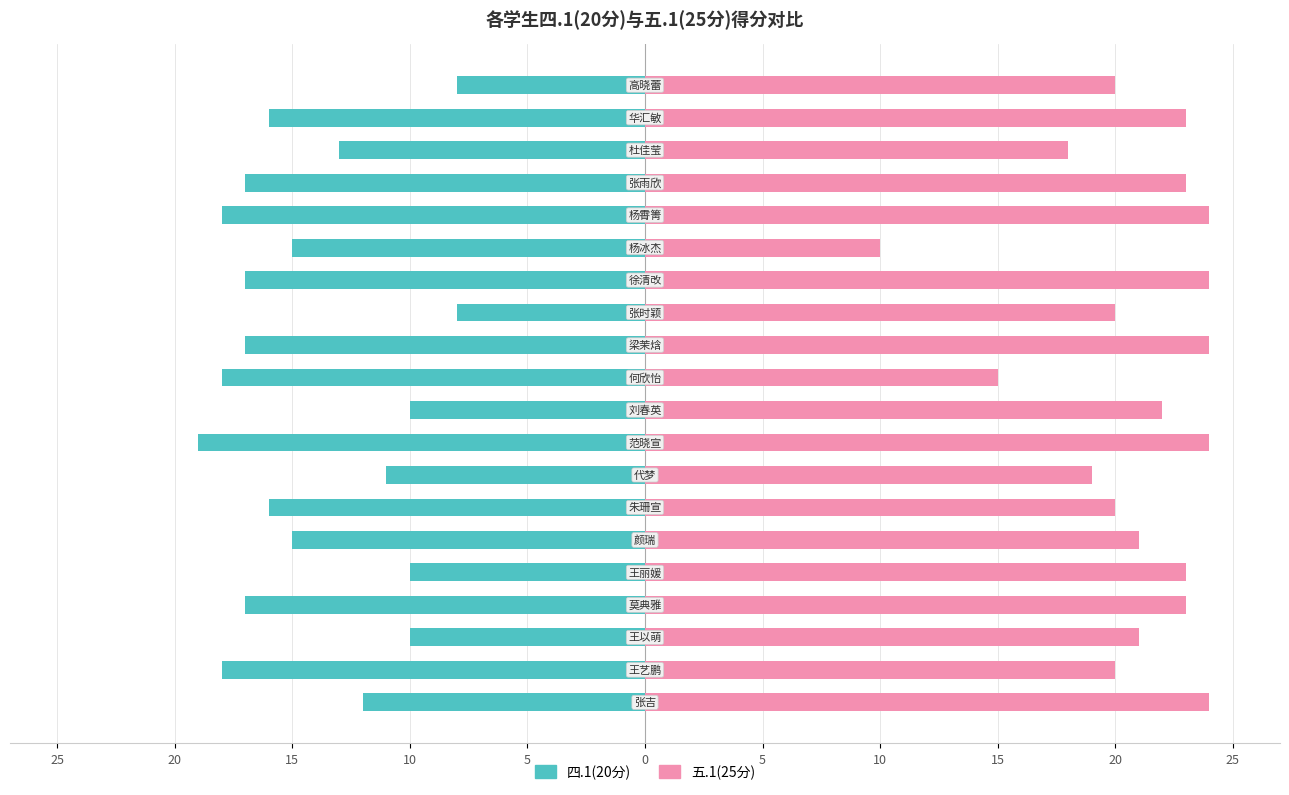

How many values in the 五.1(25分) series exceed 22?

9